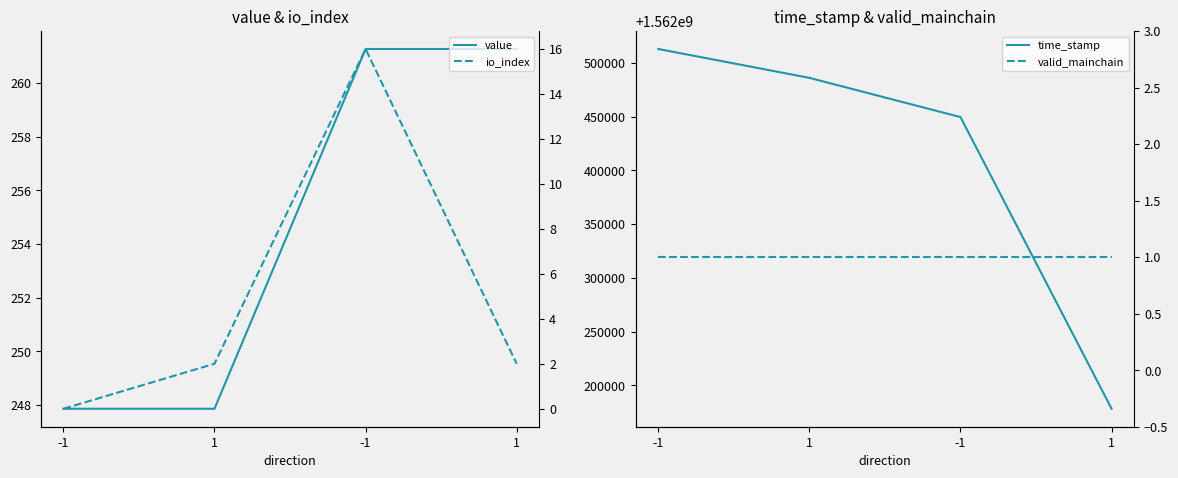

Rank the categories by time_stamp value from lowest to highest.

1, -1, 1, -1